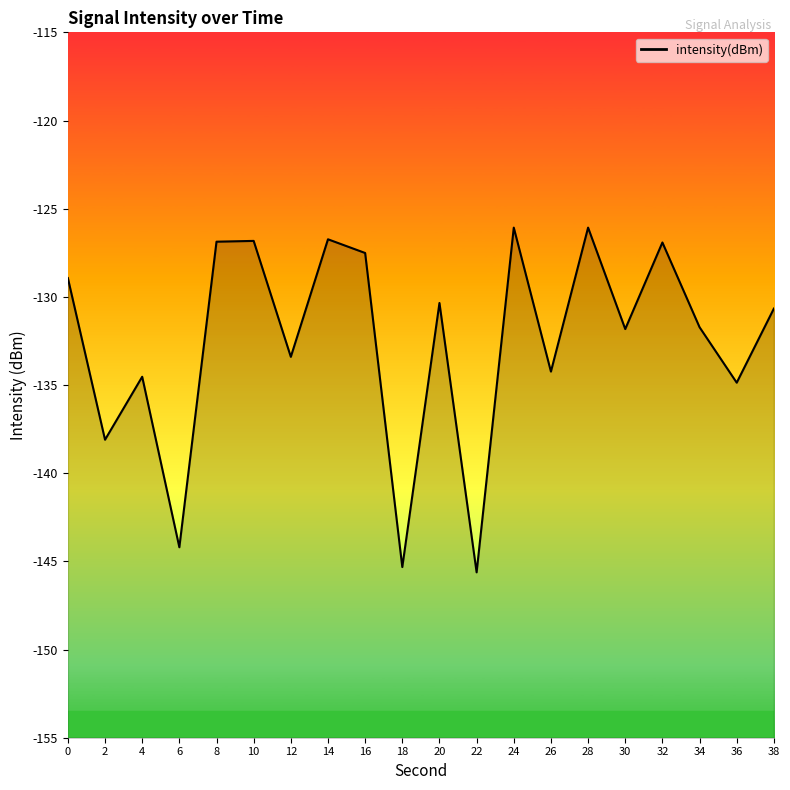

Rank the categories by value from lowest to highest.

22, 18, 6, 2, 36, 4, 26, 12, 30, 34, 38, 20, 0, 16, 32, 8, 10, 14, 28, 24